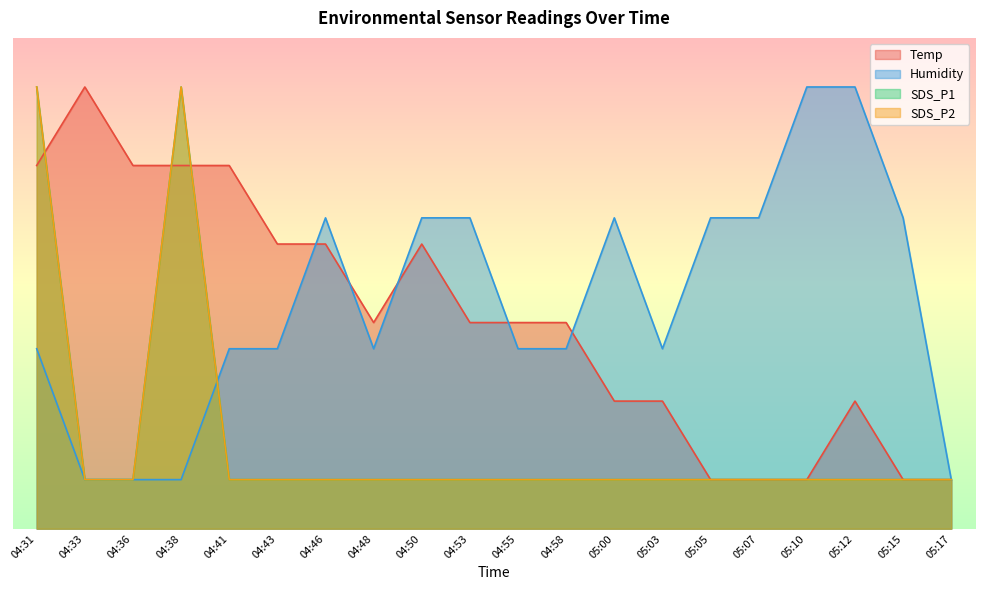

Which category has the highest value in the Temp series?

04:33